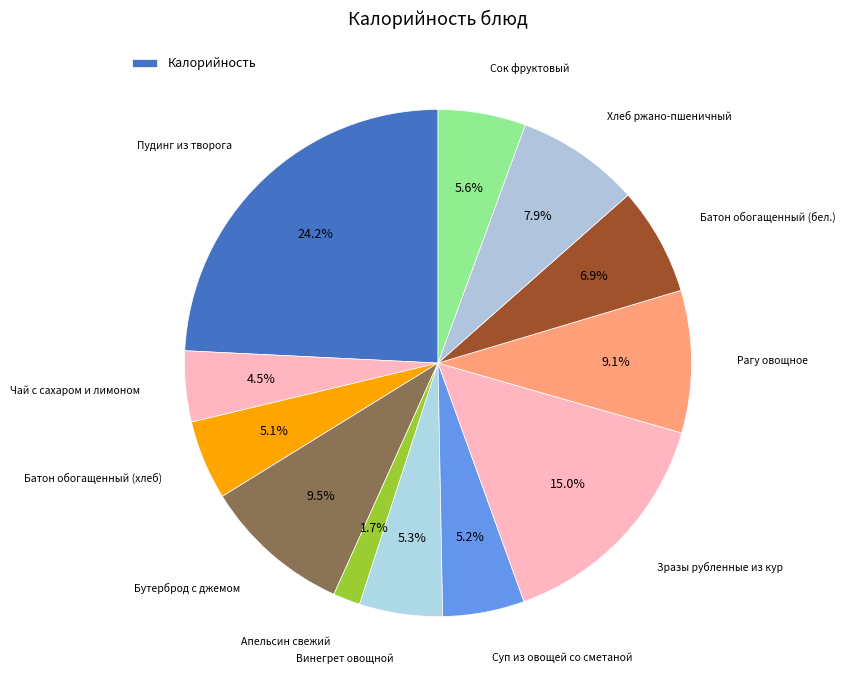

How many segments does this pie chart have?

12